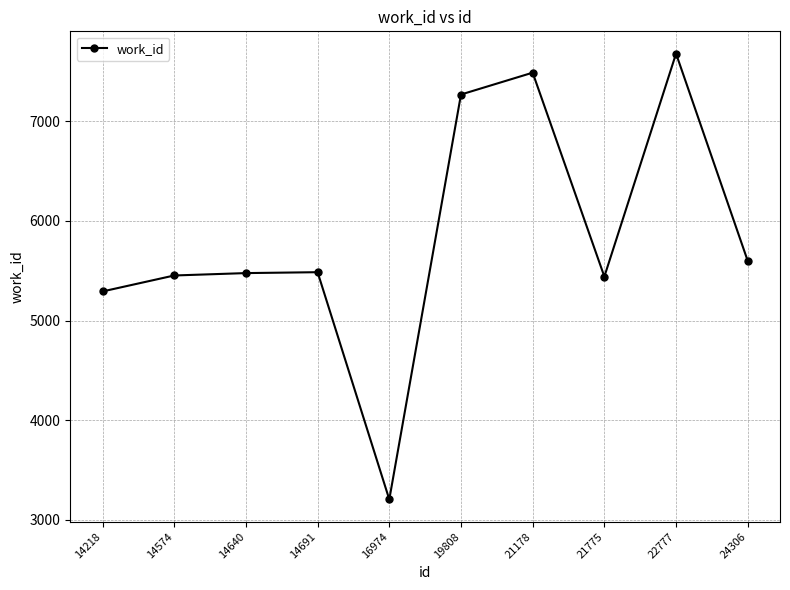

True or false: the data has more than 1 interior local peaks.

True